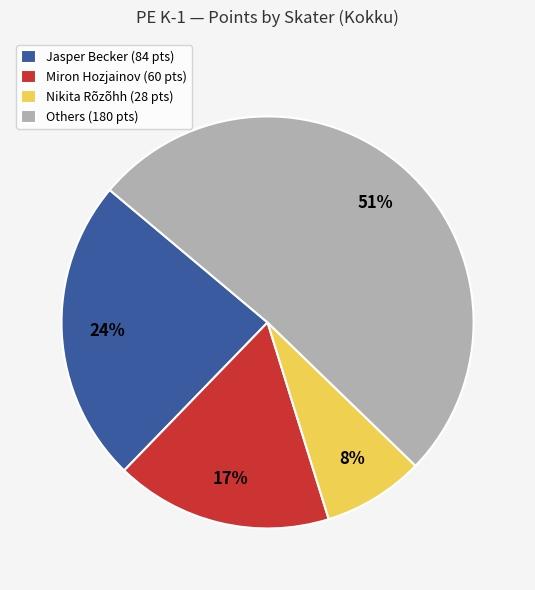

Is there any slice that represents more than half of the pie?

Yes